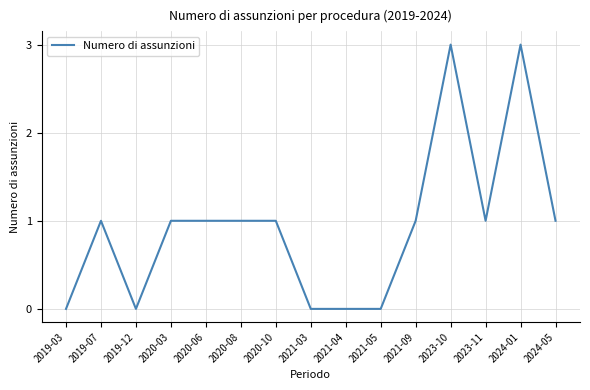

The value at 2024-01 is 3. True or false?

True